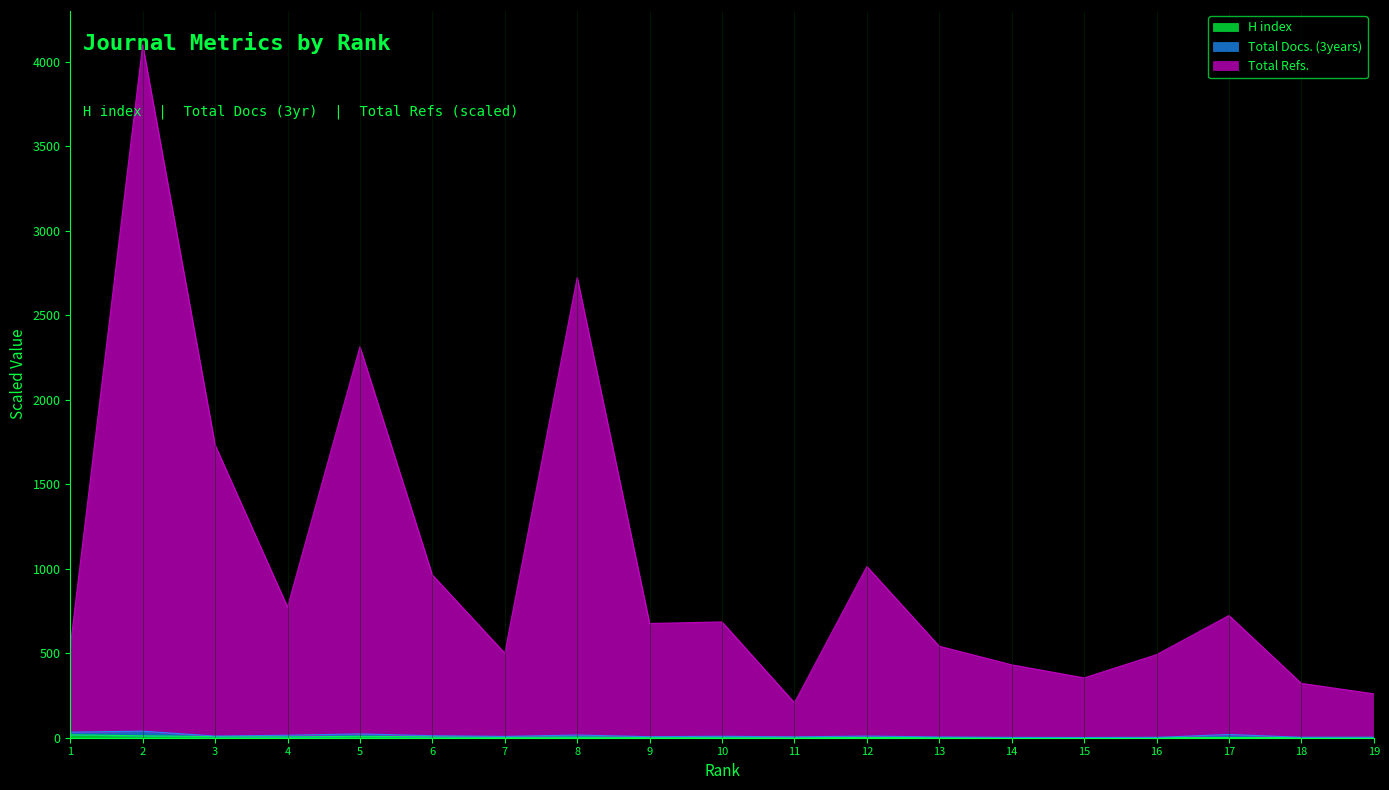

Which series has the largest total across all categories?

Total Refs.